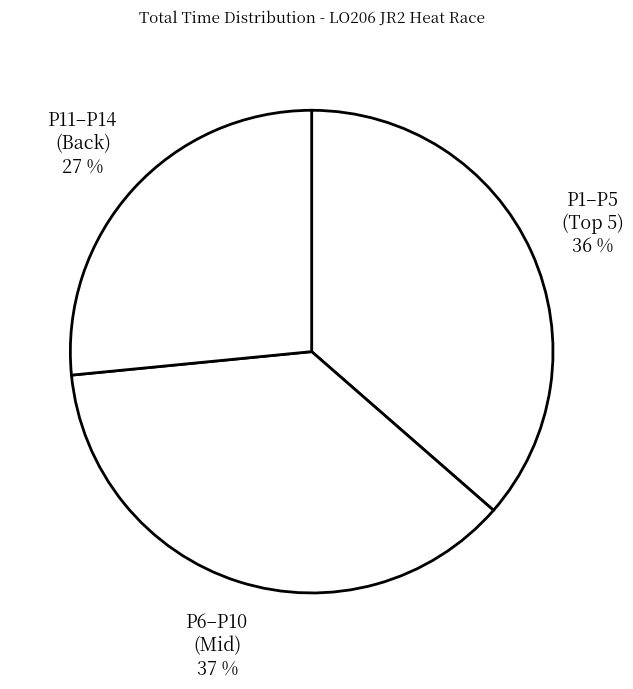

What is the largest slice in the pie chart?

P6–P10 (Mid)